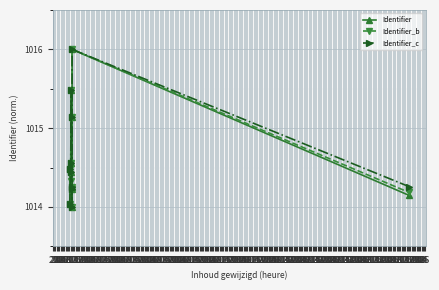

How many distinct data groups are displayed?

3